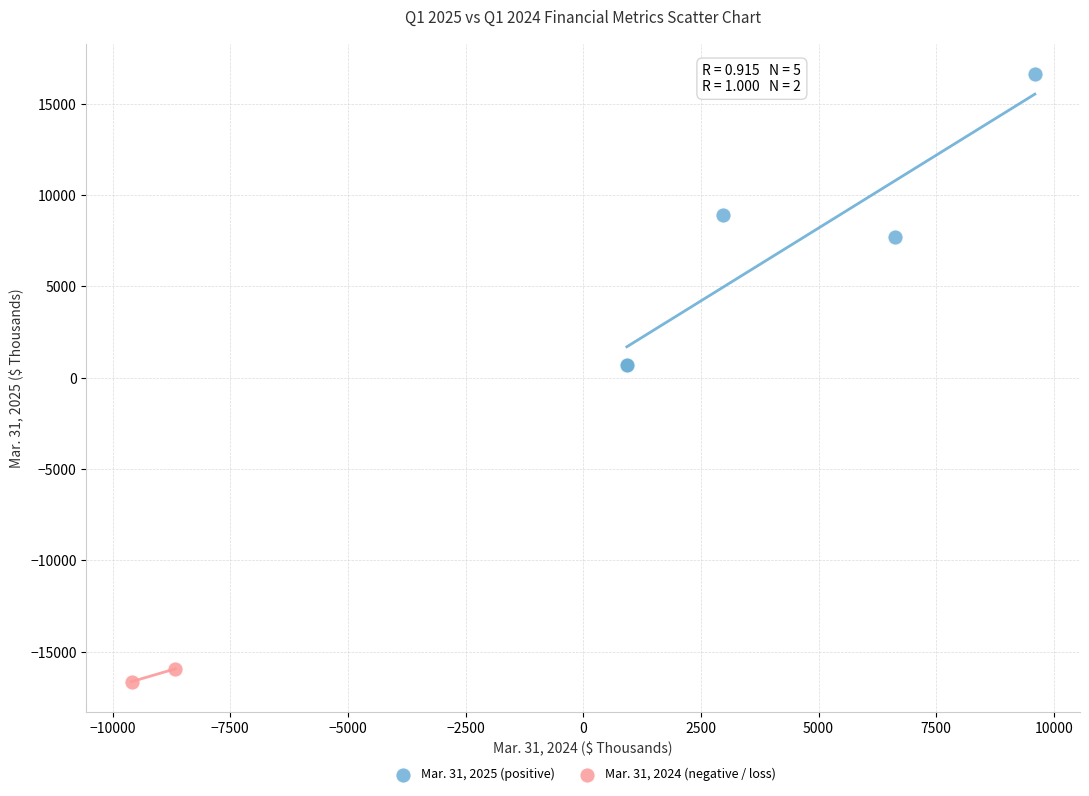

What are all the series names shown in the legend?

Mar. 31, 2025 (positive), Mar. 31, 2024 (negative / loss)